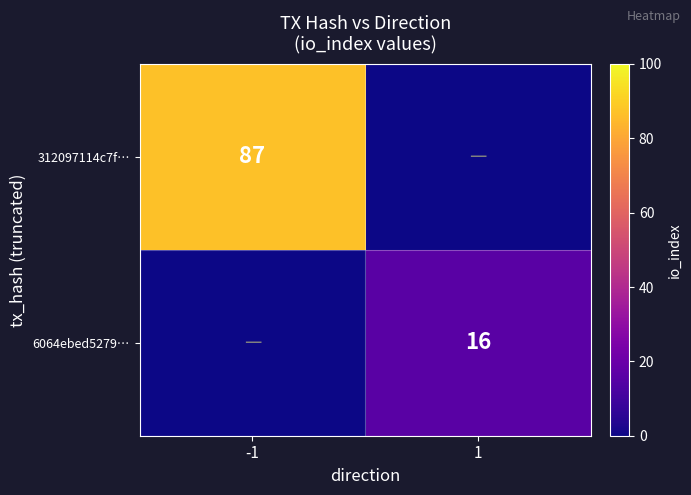

True or false: 312097114c7f… has a value of 57 at -1.

False